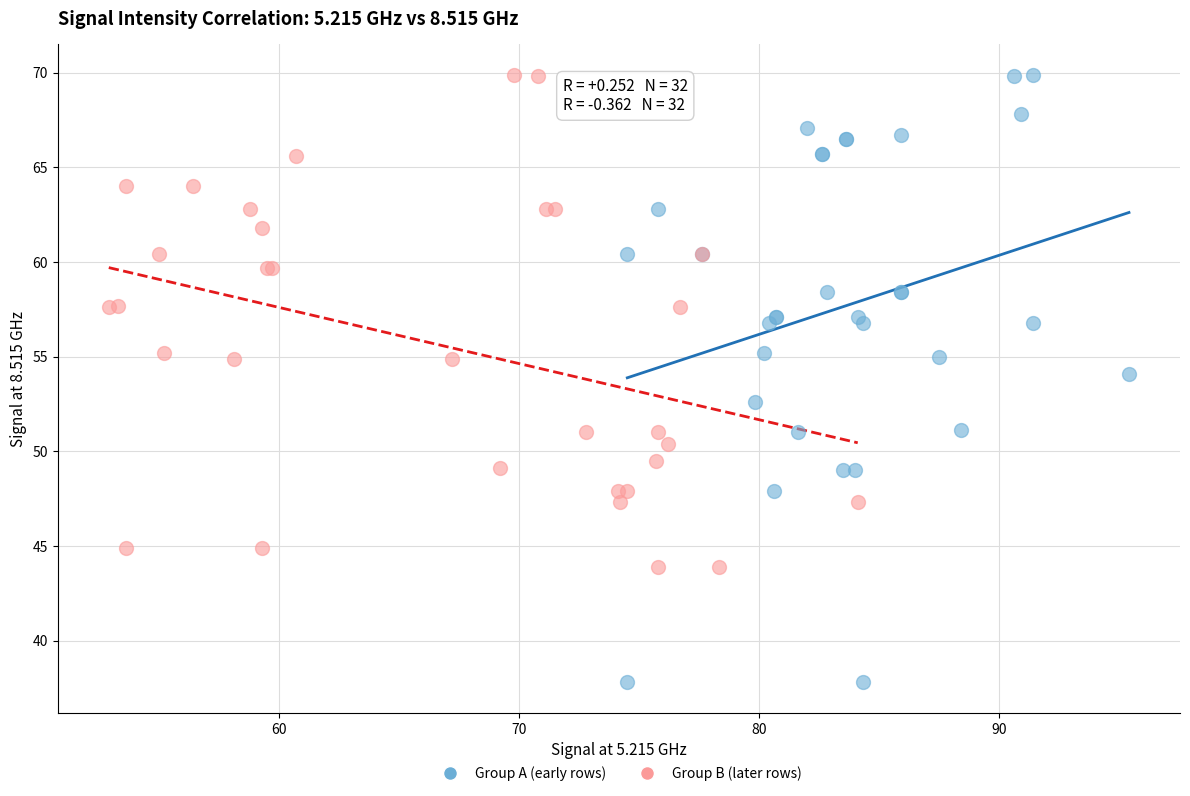

Which series has the widest spread of Y values?

Group A (early rows)